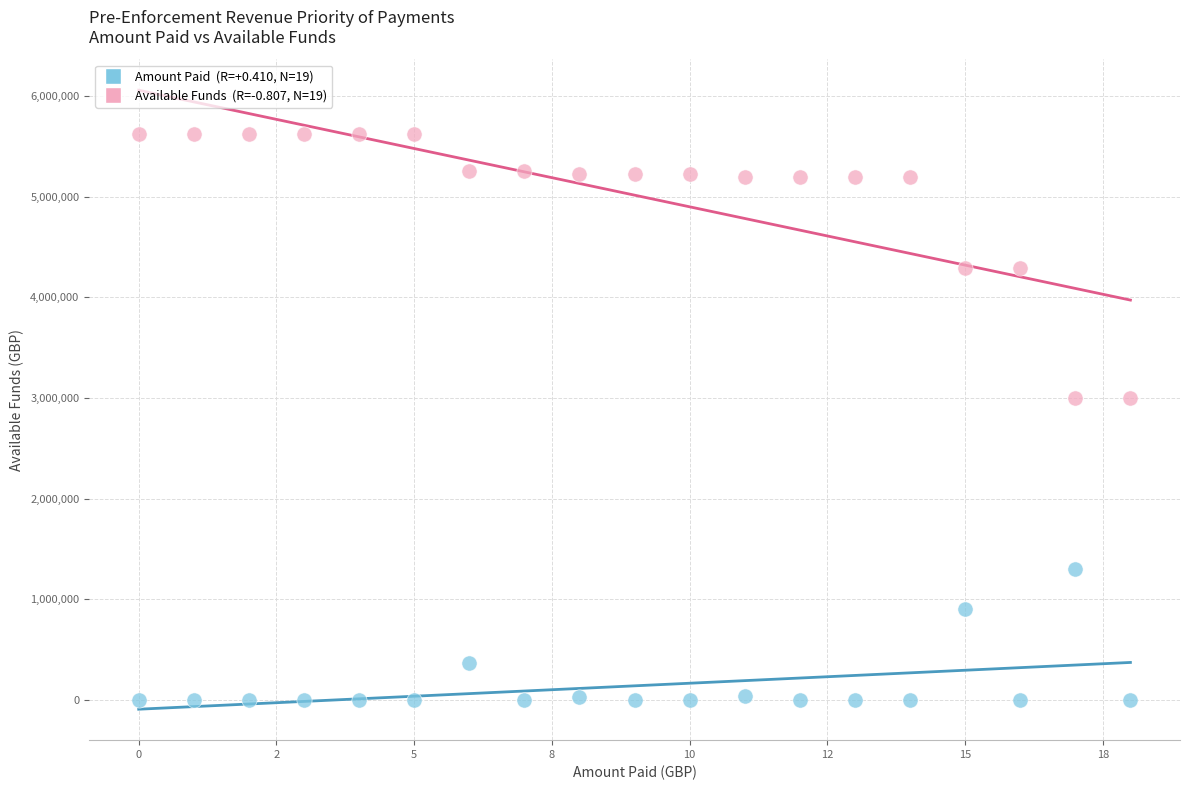

Across all data points, what is the range of Y values (max minus min)?

5623577.5